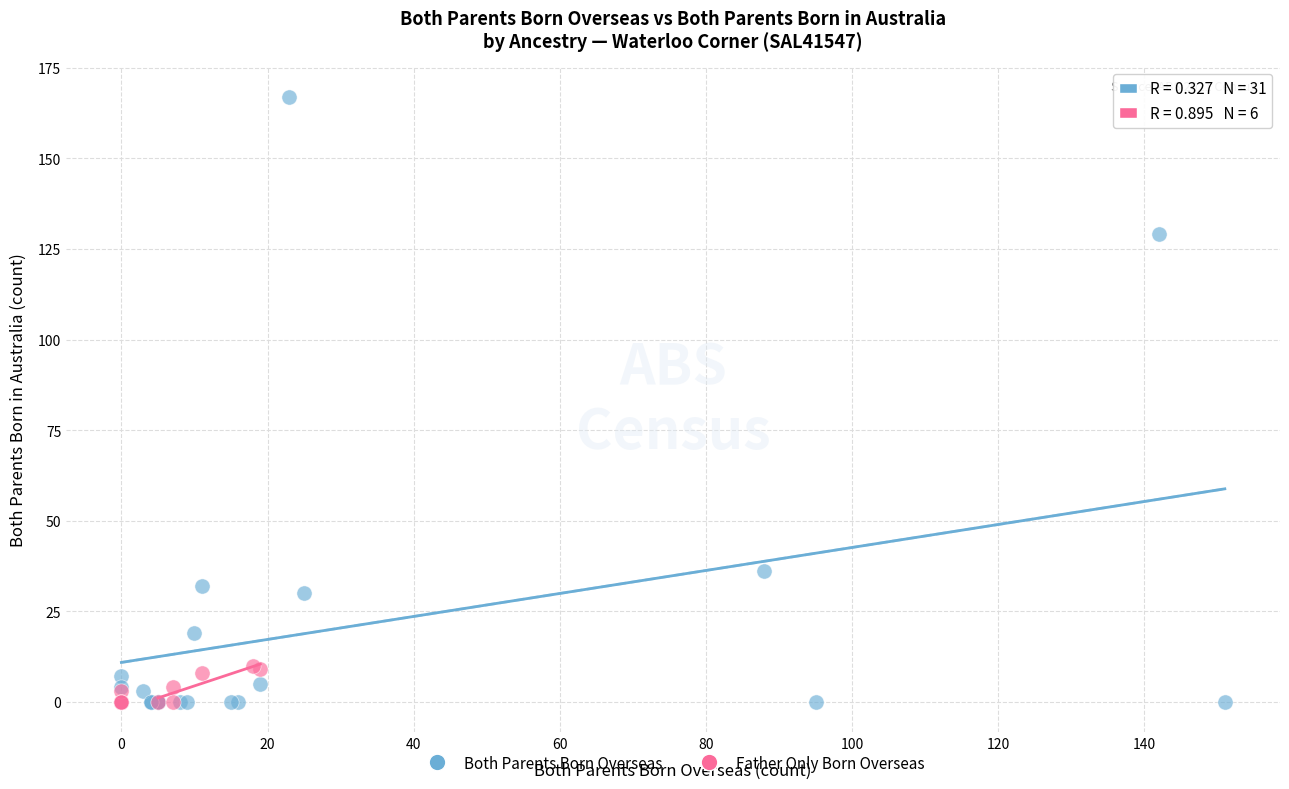

Which series contains the highest Y value?

Both Parents Born Overseas